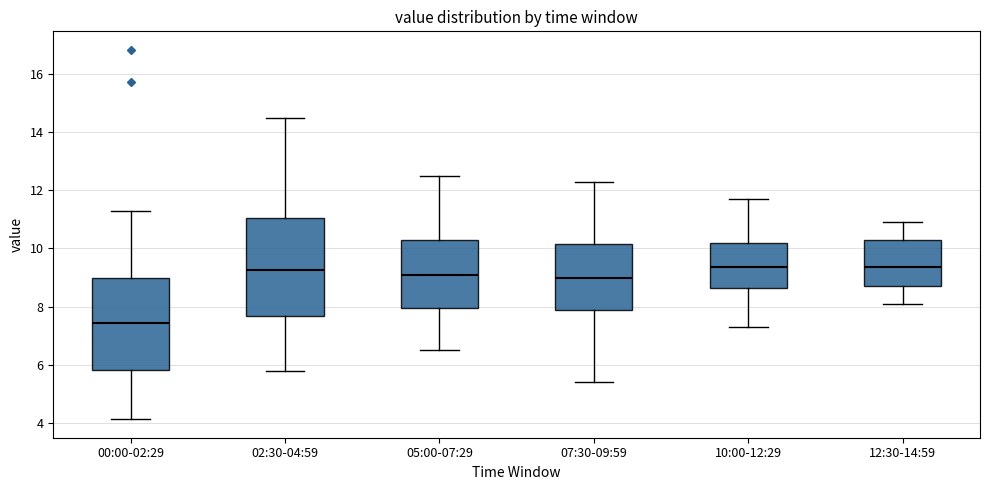

Reading left to right, transcribe this box plot: for each box, give where its median line is, the range the box spans, and where its two whiskers end, as read against the y-axis. The values are not printed on the chart, so give them approximately, as read against the axis.

00:00-02:29: median 7.4, box 5.8 to 9.0, whiskers 4.2 to 11.4
02:30-04:59: median 9.2, box 7.6 to 11.0, whiskers 5.8 to 14.4
05:00-07:29: median 9.2, box 8.0 to 10.2, whiskers 6.6 to 12.6
07:30-09:59: median 9.0, box 8.0 to 10.2, whiskers 5.4 to 12.4
10:00-12:29: median 9.4, box 8.6 to 10.2, whiskers 7.4 to 11.8
12:30-14:59: median 9.4, box 8.8 to 10.2, whiskers 8.2 to 11.0